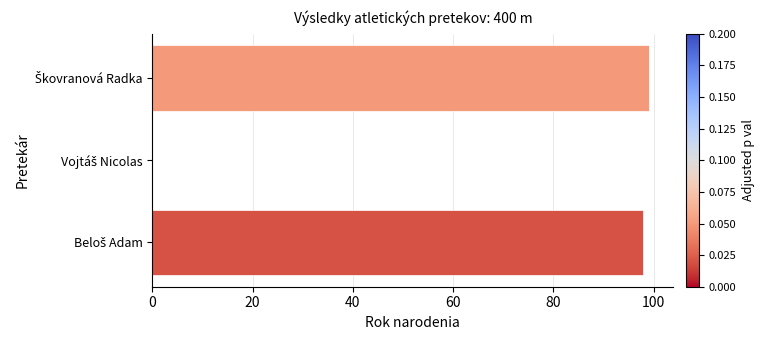

What is the greatest value displayed?

99